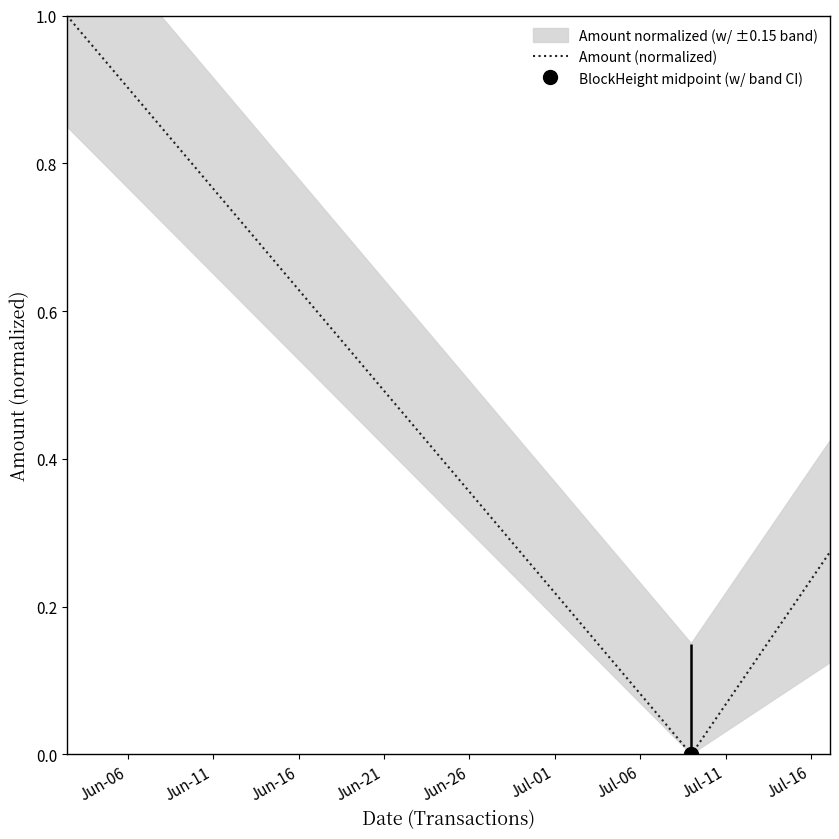

What is the highest value of the Amount (normalized) series?

1.0